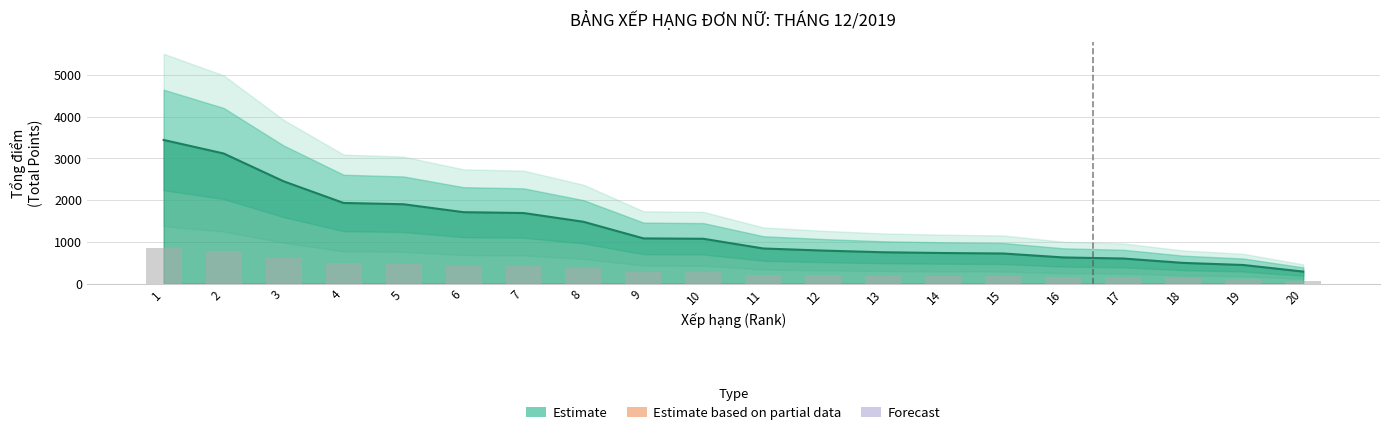

What is the sum of the values at 17 and 8?

2080